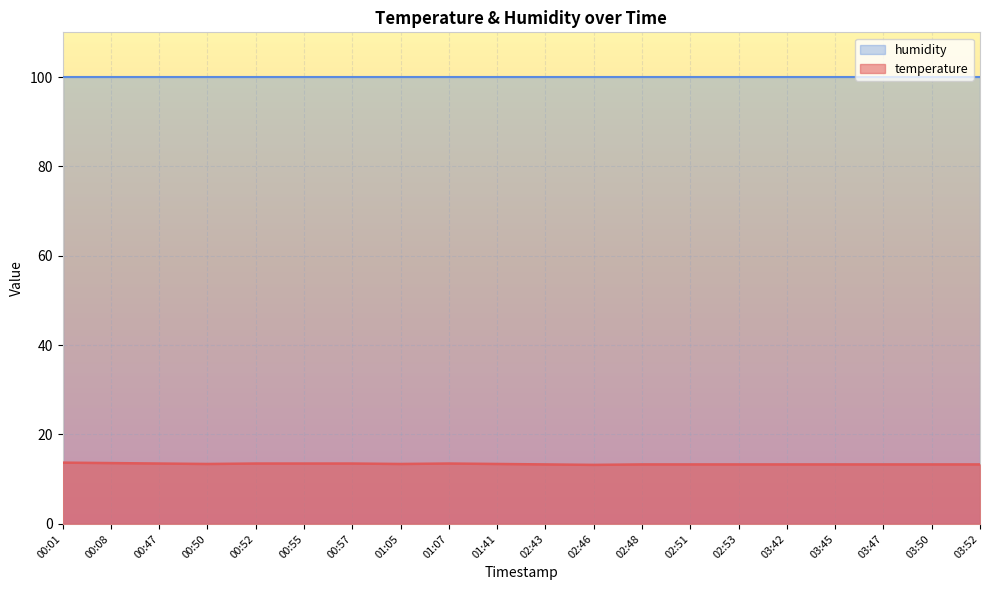

The chart shows a value of 13.3 at 03:52. True or false?

True